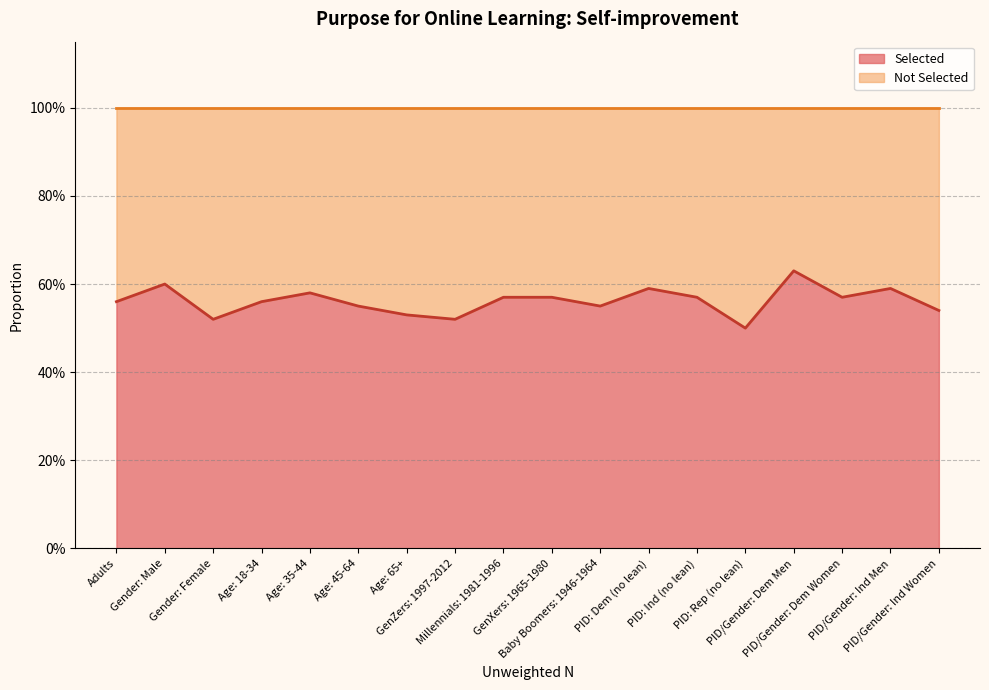

Reading left to right, list all the values displayed in this chart.

Adults=0.6	Gender: Male=0.6	Gender: Female=0.5	Age: 18-34=0.6	Age: 35-44=0.6	Age: 45-64=0.6	Age: 65+=0.5	GenZers: 1997-2012=0.5	Millennials: 1981-1996=0.6	GenXers: 1965-1980=0.6	Baby Boomers: 1946-1964=0.6	PID: Dem (no lean)=0.6	PID: Ind (no lean)=0.6	PID: Rep (no lean)=0.5	PID/Gender: Dem Men=0.6	PID/Gender: Dem Women=0.6	PID/Gender: Ind Men=0.6	PID/Gender: Ind Women=0.5